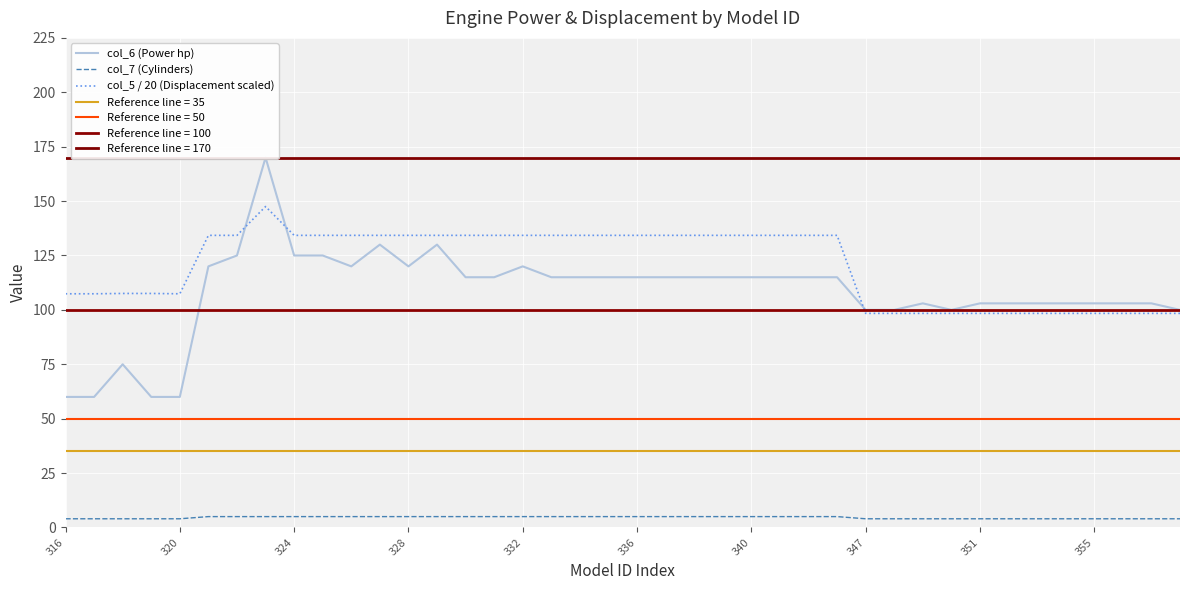

Is this an area chart (filled region under the line)?

No